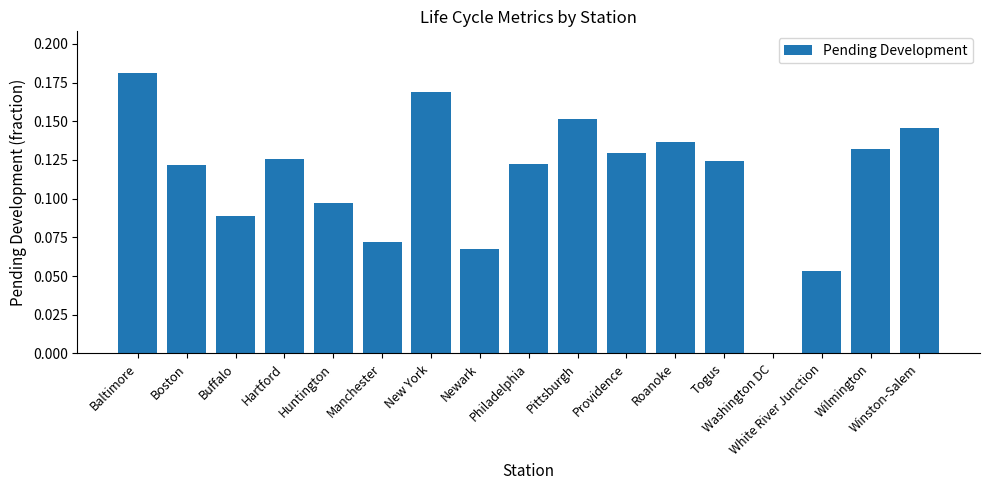

Which has a higher value, Huntington or Roanoke?

Roanoke